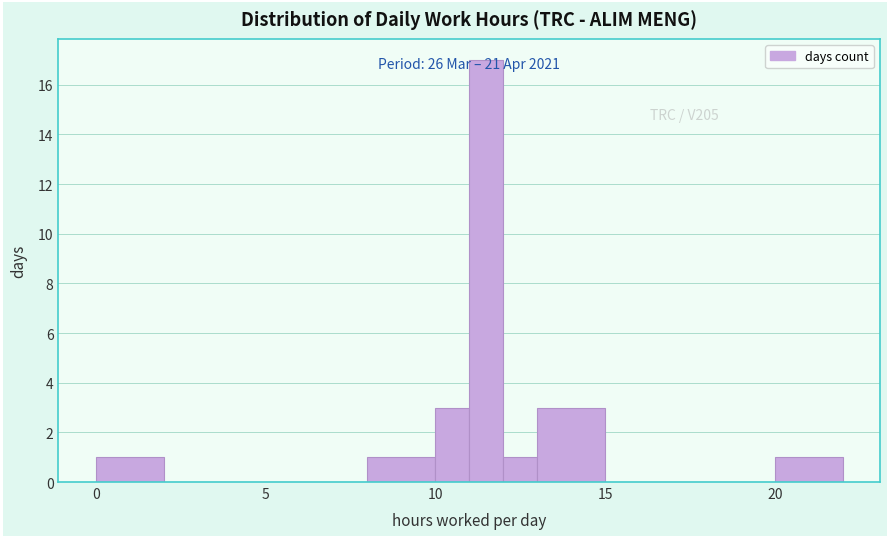

Read against the x-axis, roughly where is the centre of the tallest bar?

11.5